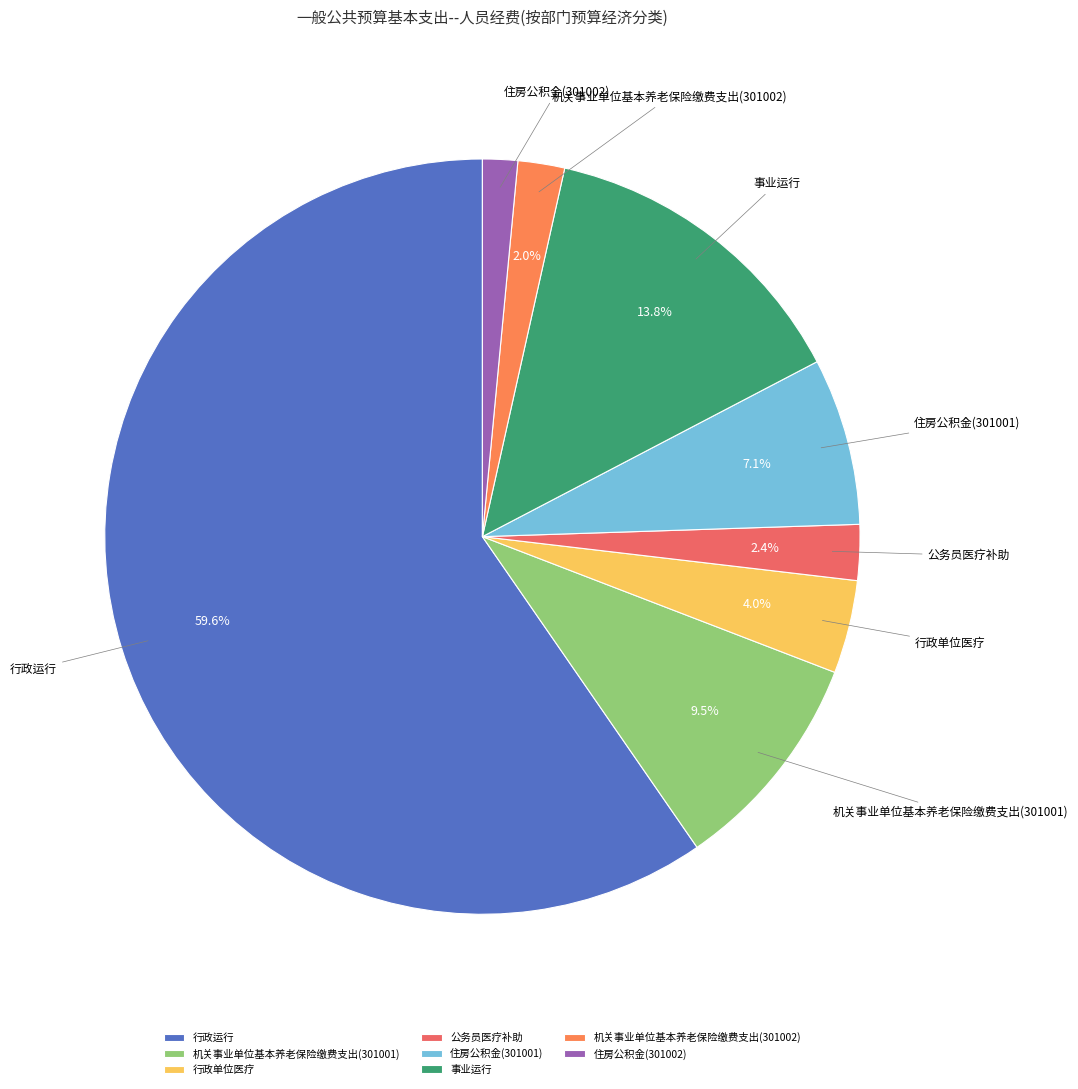

What portion of the pie excludes 机关事业单位基本养老保险缴费支出(301002)?

98.0%